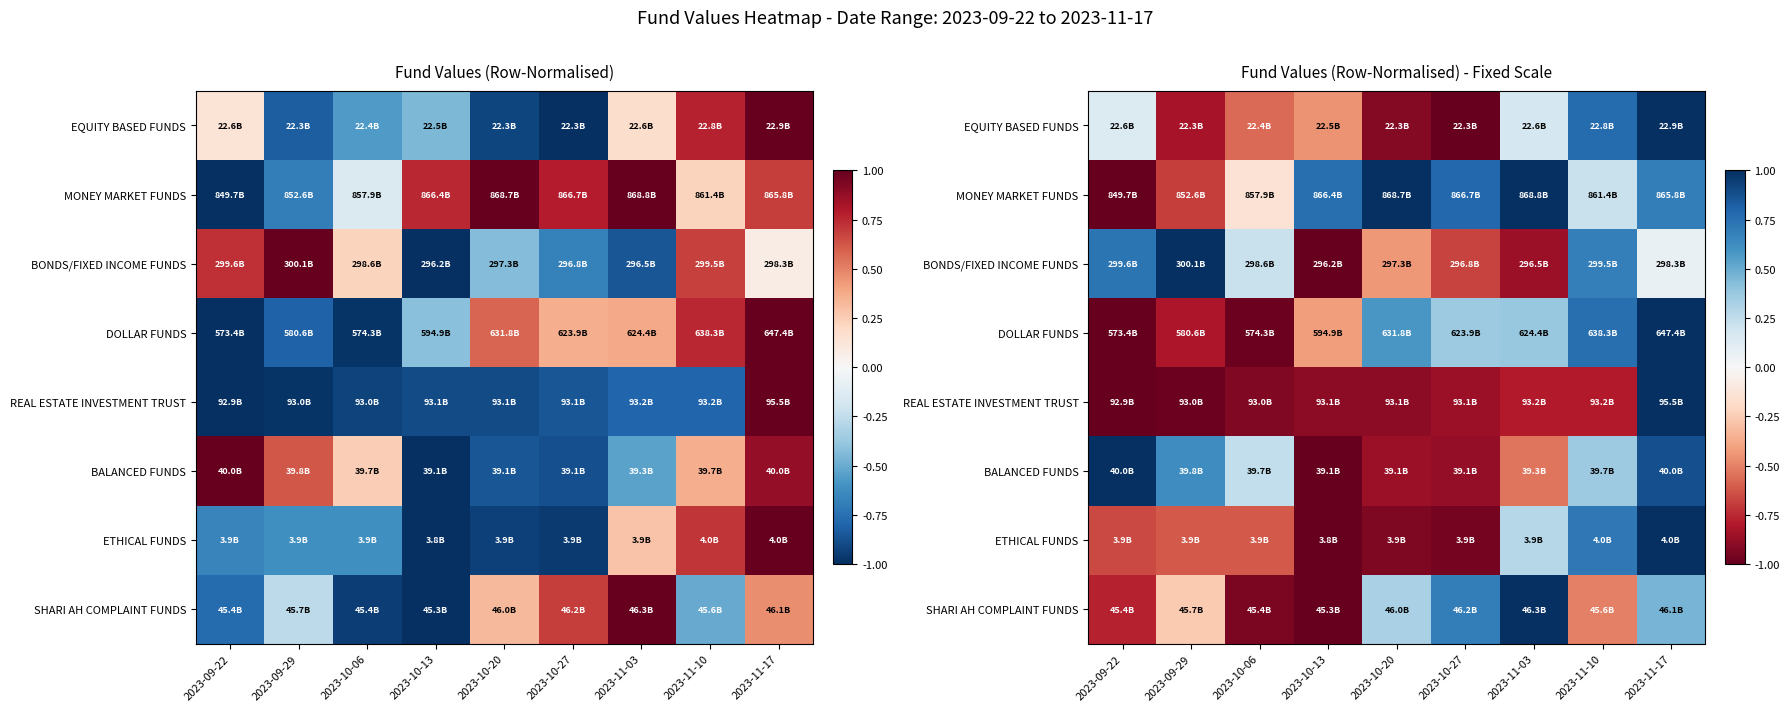

Is it true that EQUITY BASED FUNDS equals 0.8 at 2023-11-10?

True